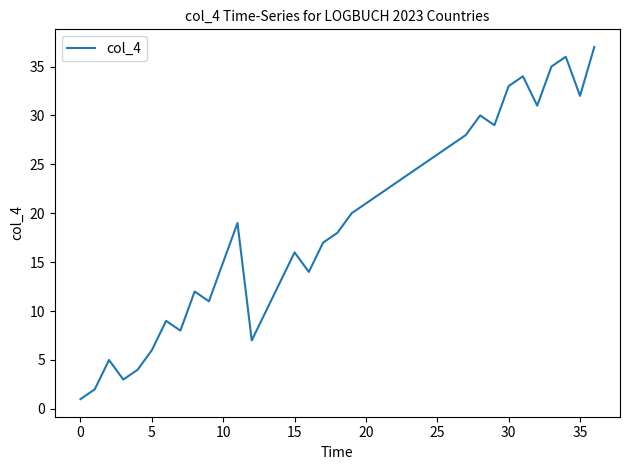

What is the smallest value displayed?

1